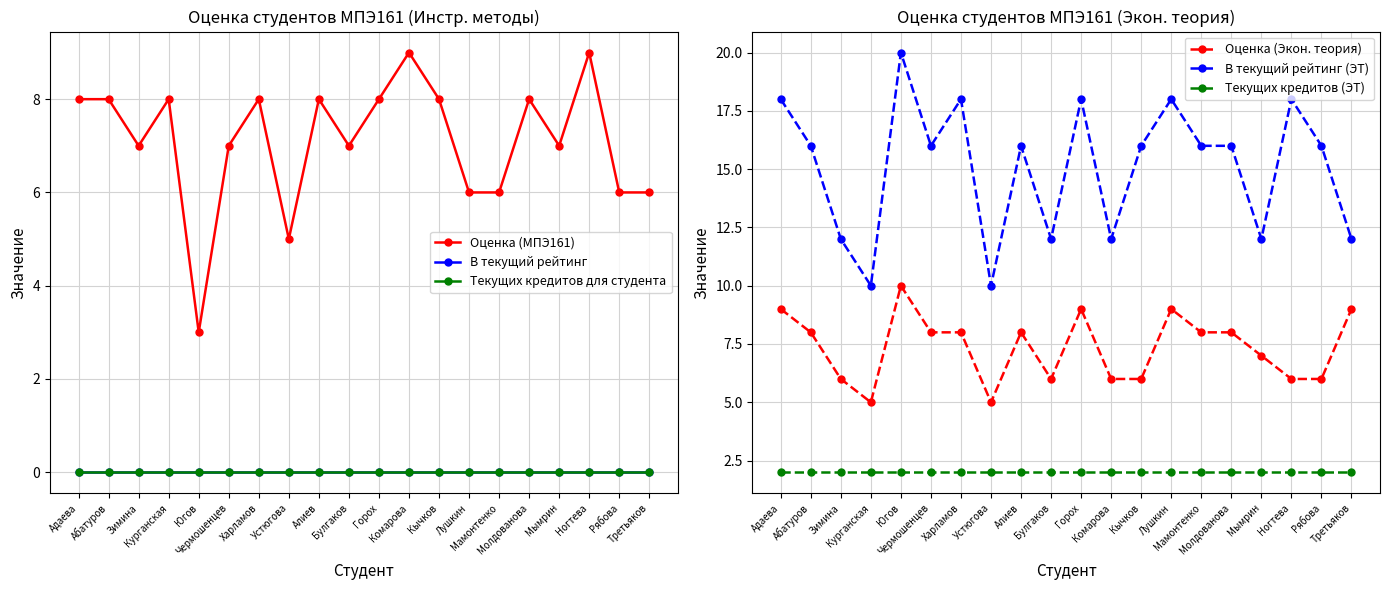

What is the difference between the maximum and minimum values in the В текущий рейтинг (ЭТ) series?

10